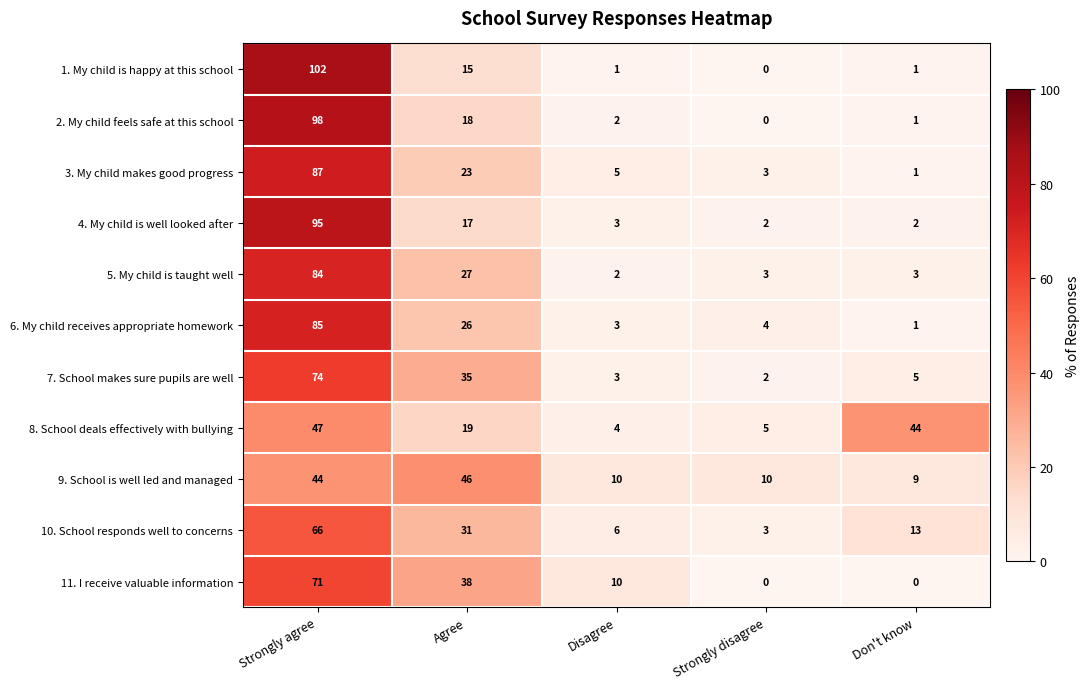

Where does the 7. School makes sure pupils are well series first go above 5?

Strongly agree